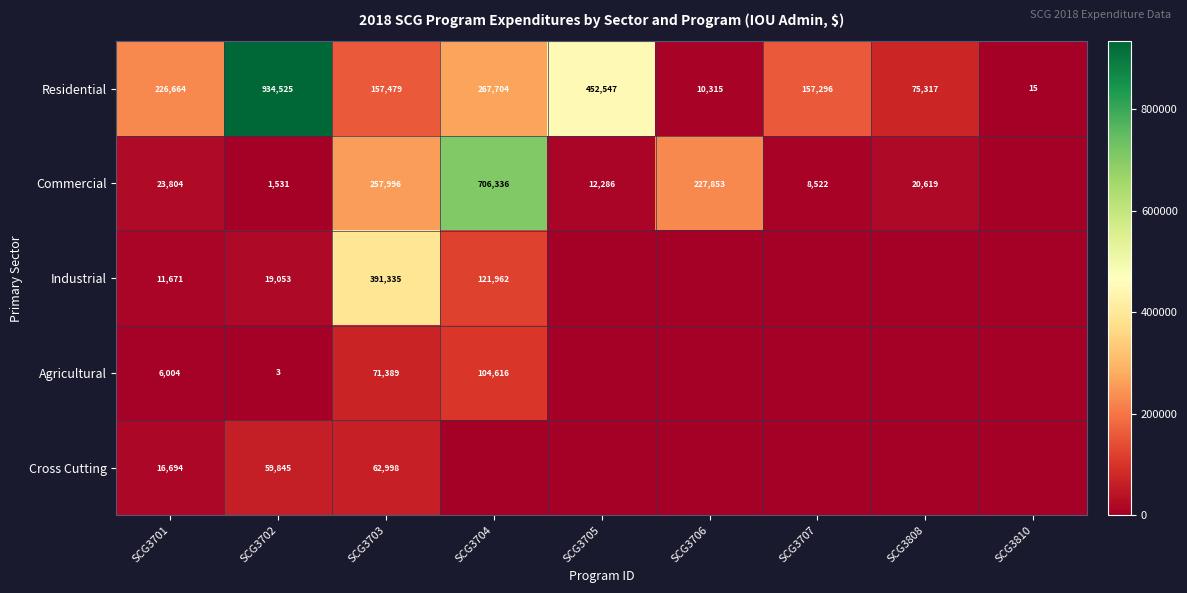

Which series changed the most between SCG3701 and SCG3703?

Industrial